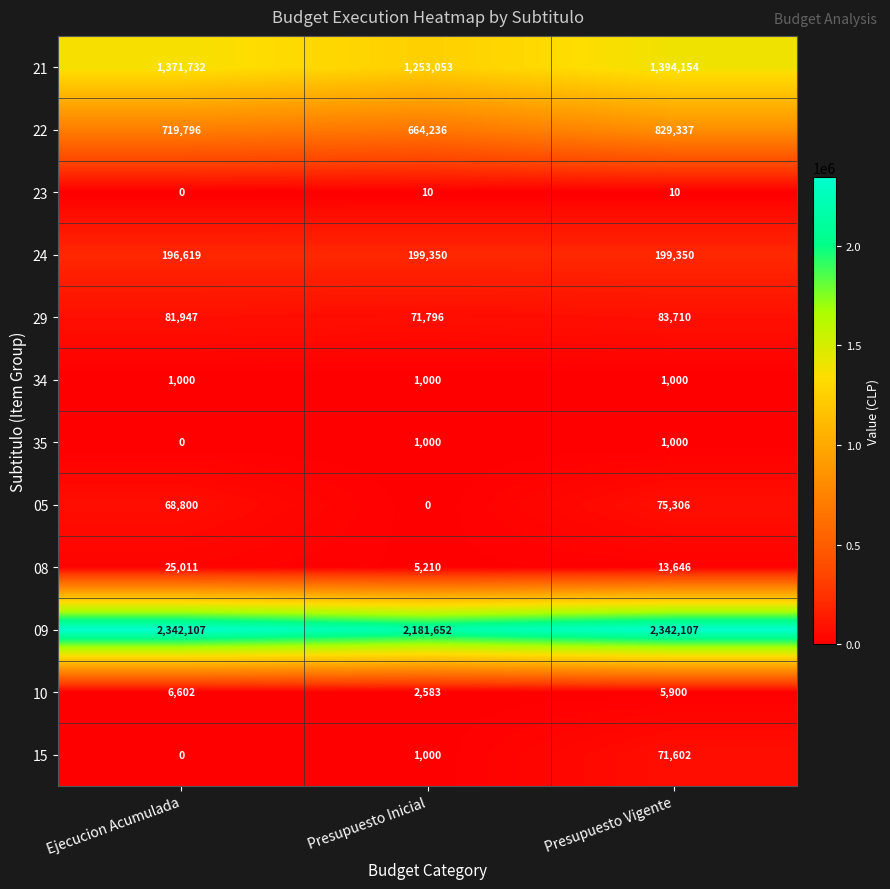

What is the maximum value for 29?

83710